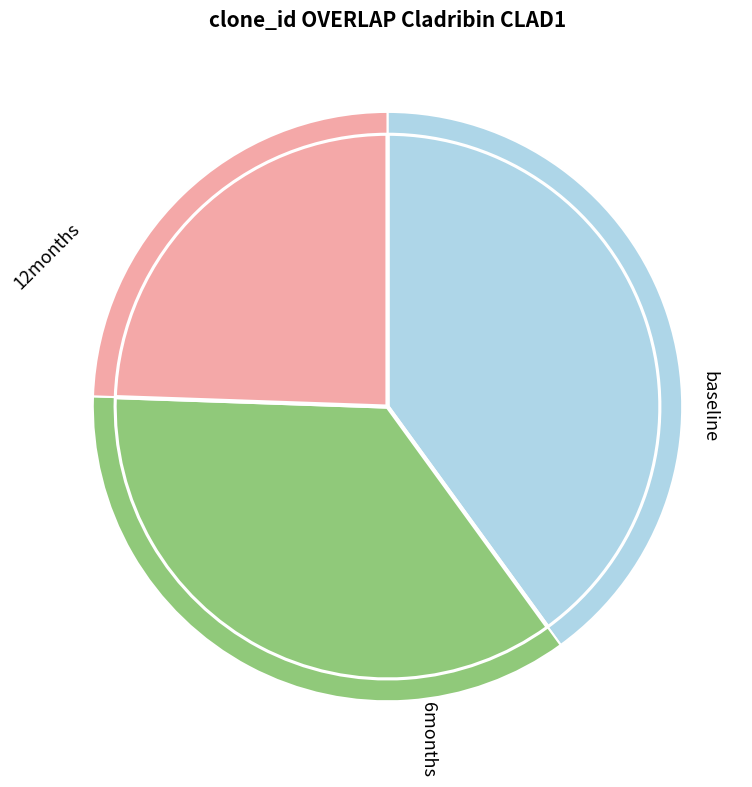

Is there a majority slice in this chart?

No